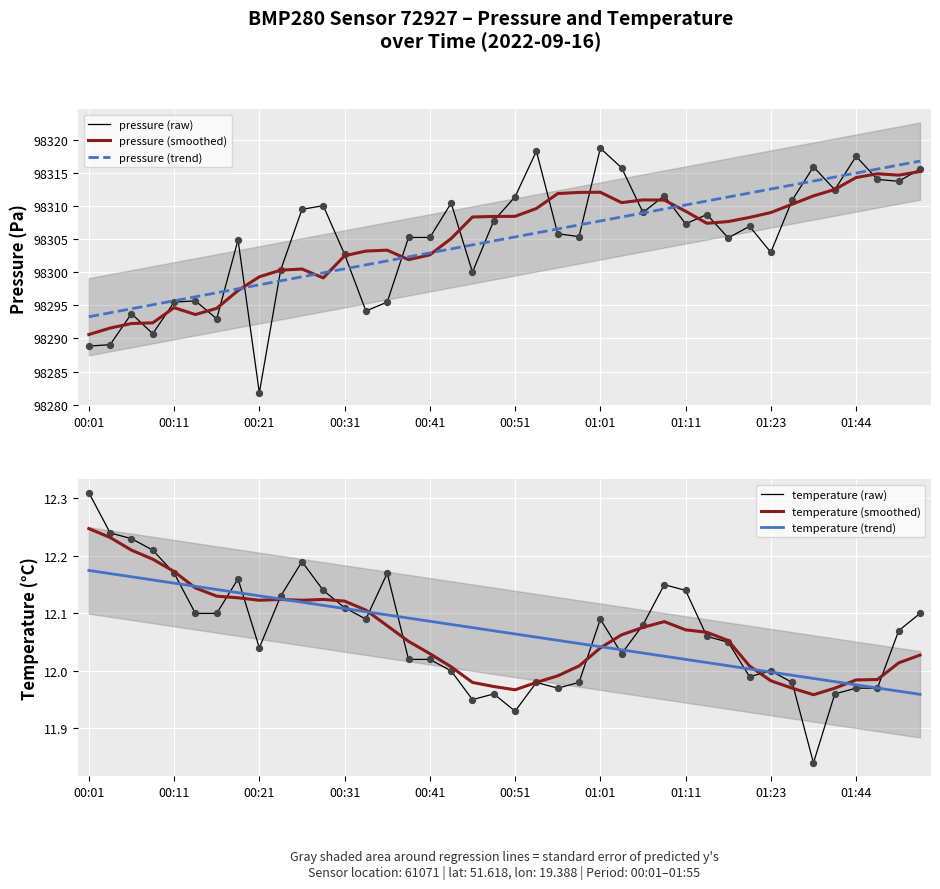

Which series reaches the maximum Y coordinate?

pressure (raw)